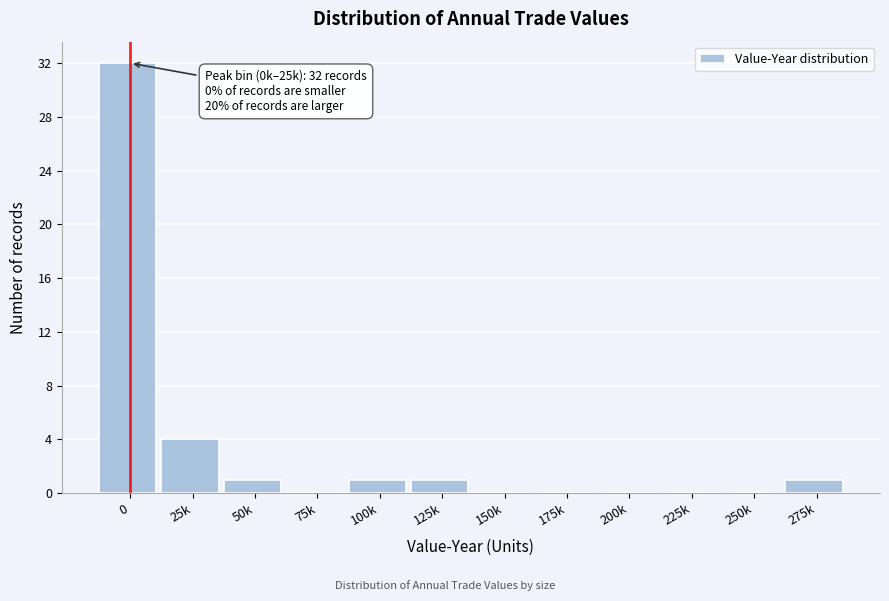

Reading left to right, transcribe all the data shown in this chart.

0=32	25k=4	50k=1	75k=0	100k=1	125k=1	150k=0	175k=0	200k=0	225k=0	250k=0	275k=1